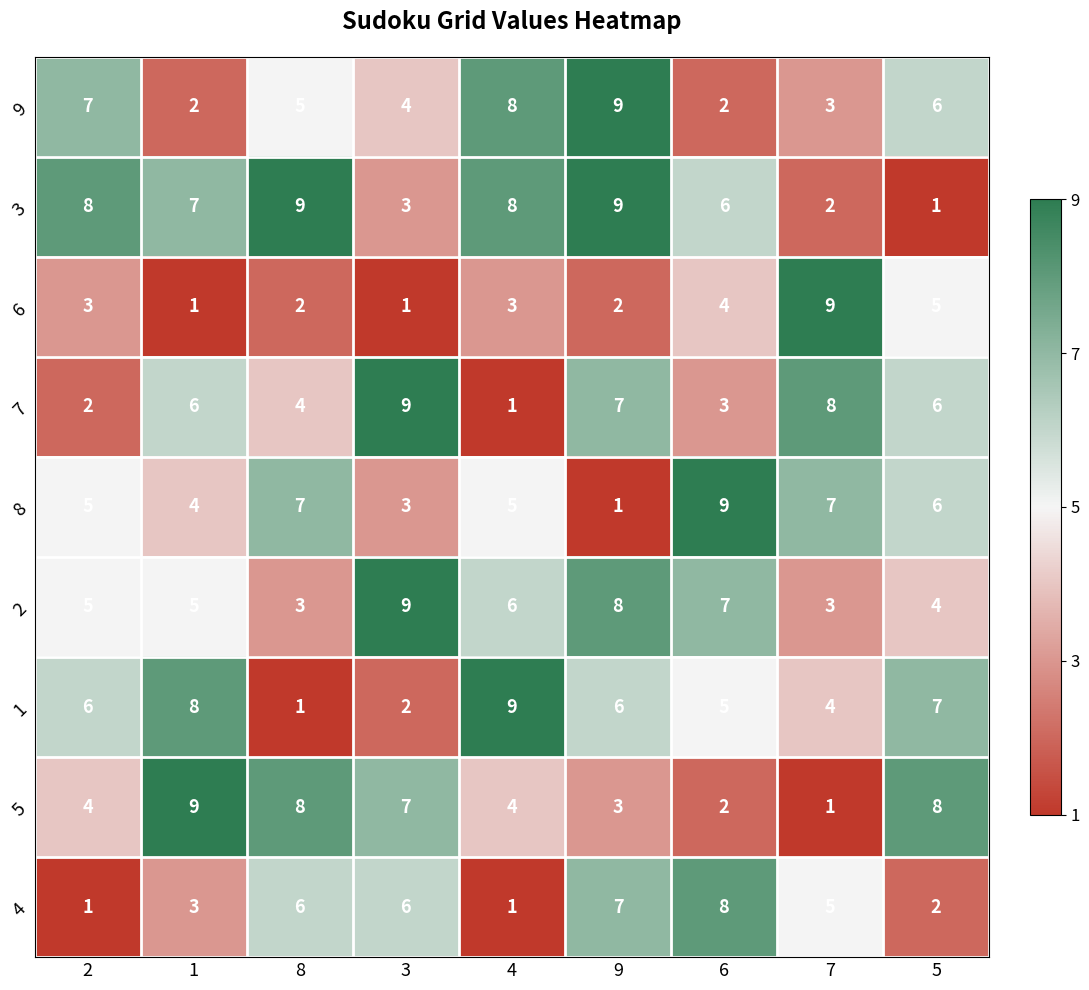

Between 8 and 9, which series saw the biggest shift?

8